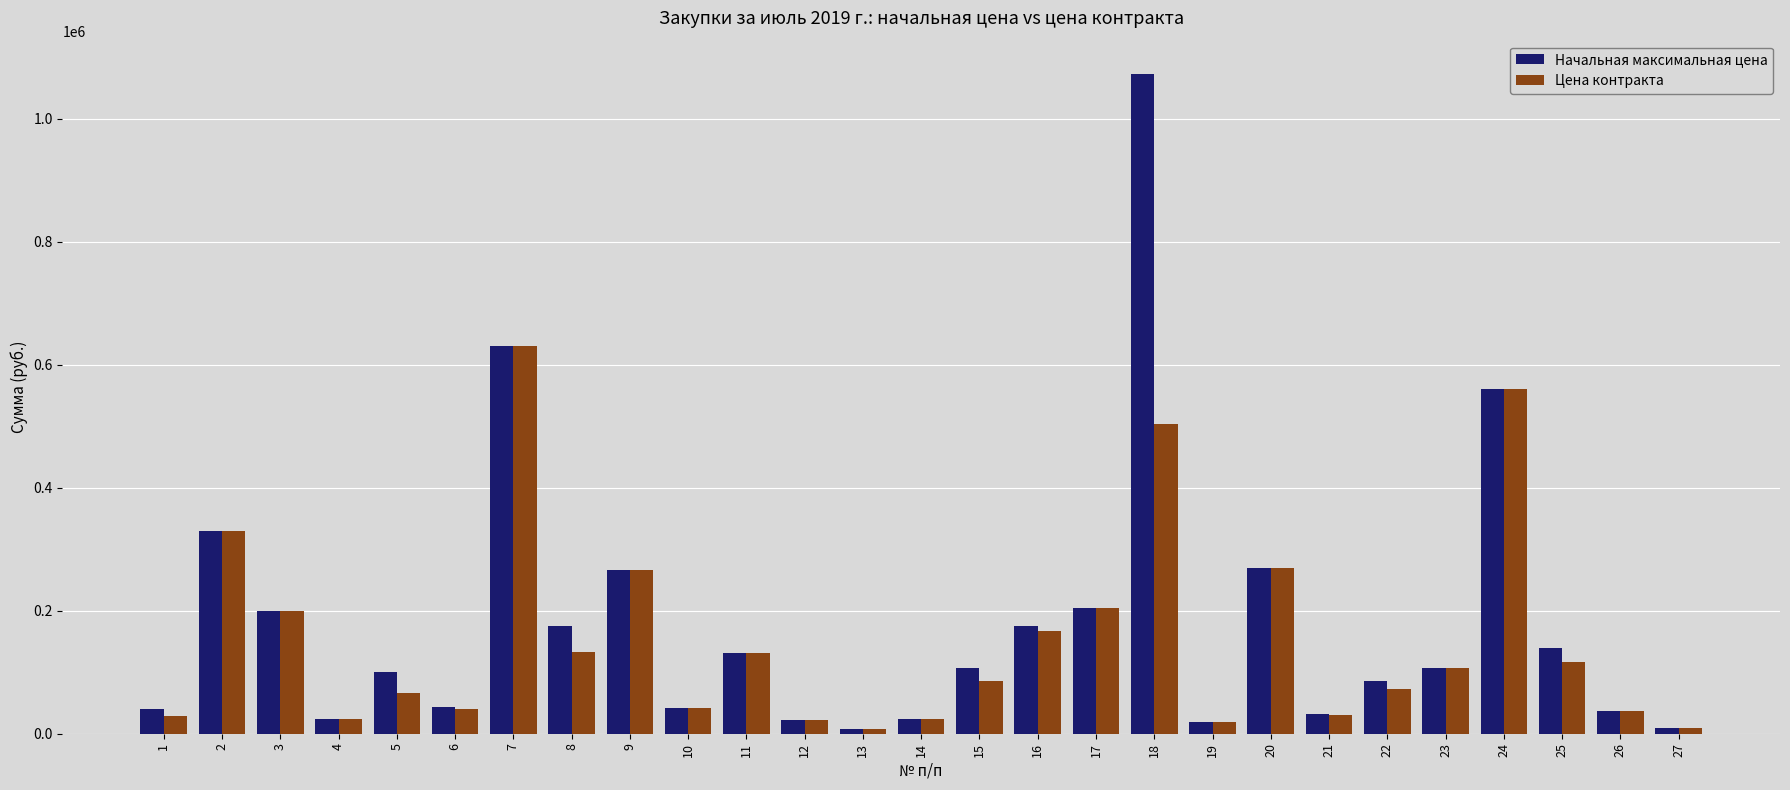

What is the greatest value displayed?

1073202.0